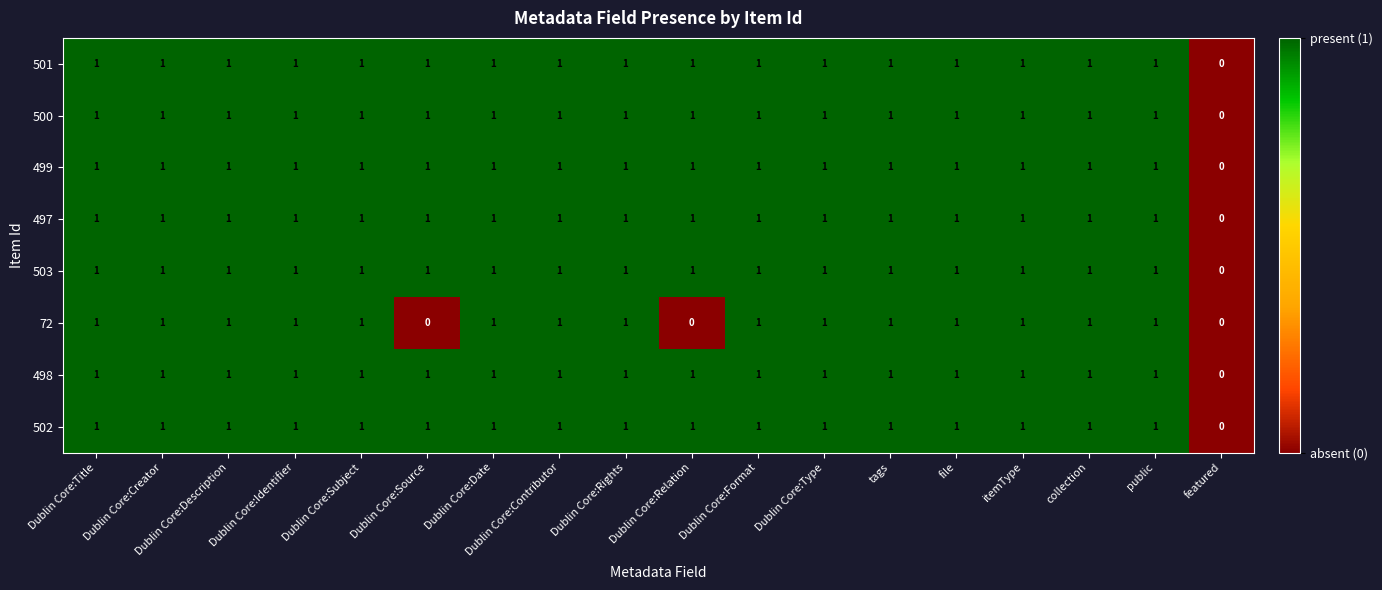

The value of 497 at collection is 1. True or false?

True